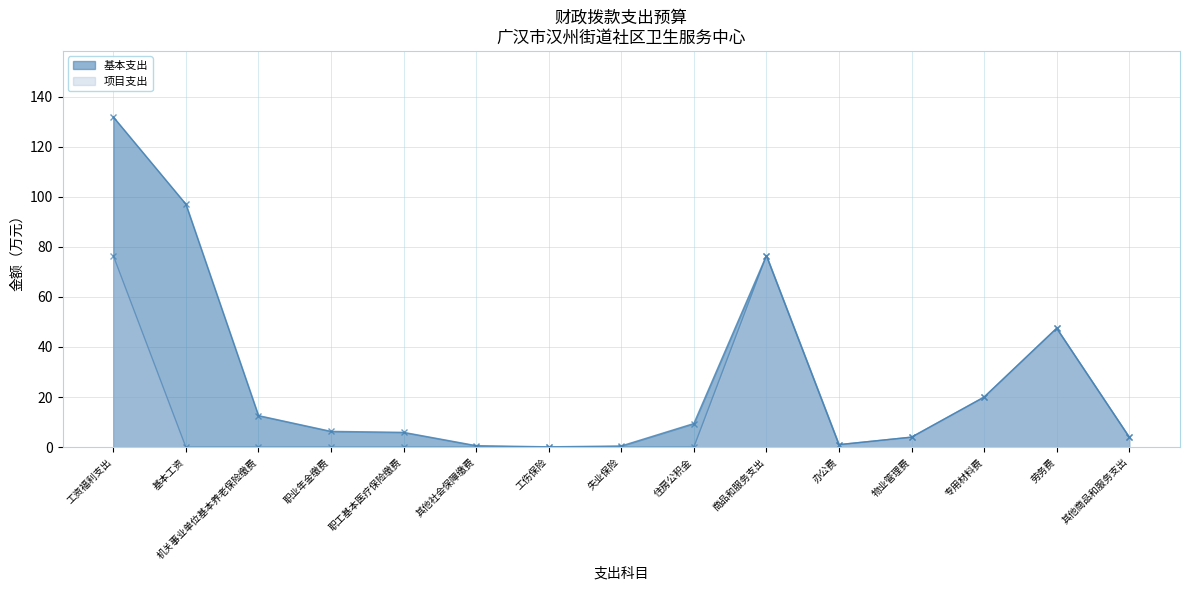

Between 机关事业单位基本养老保险缴费 and 职工基本医疗保险缴费, which is larger?

机关事业单位基本养老保险缴费